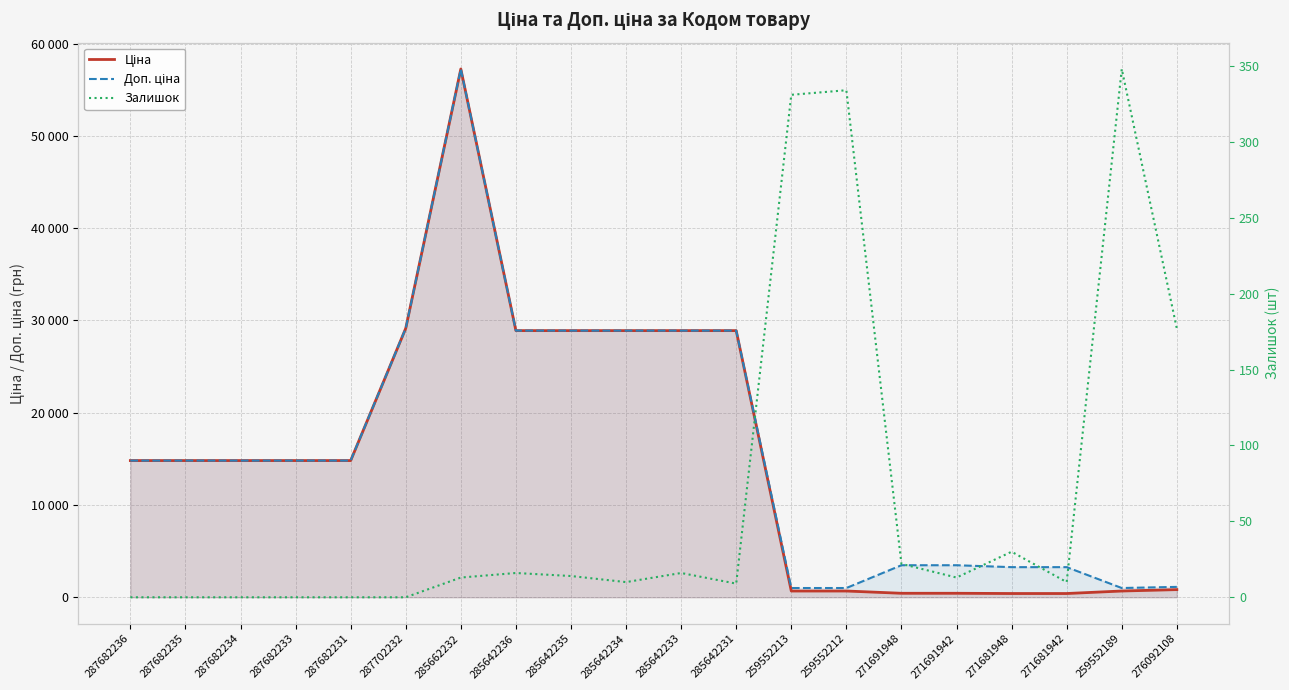

What position from the left is 287682233?

4